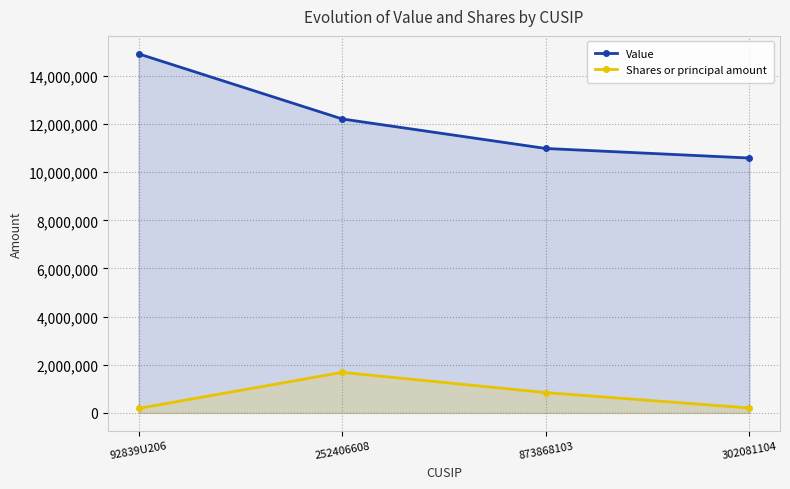

Read the Value value at 302081104, to the nearest 50.

10587000